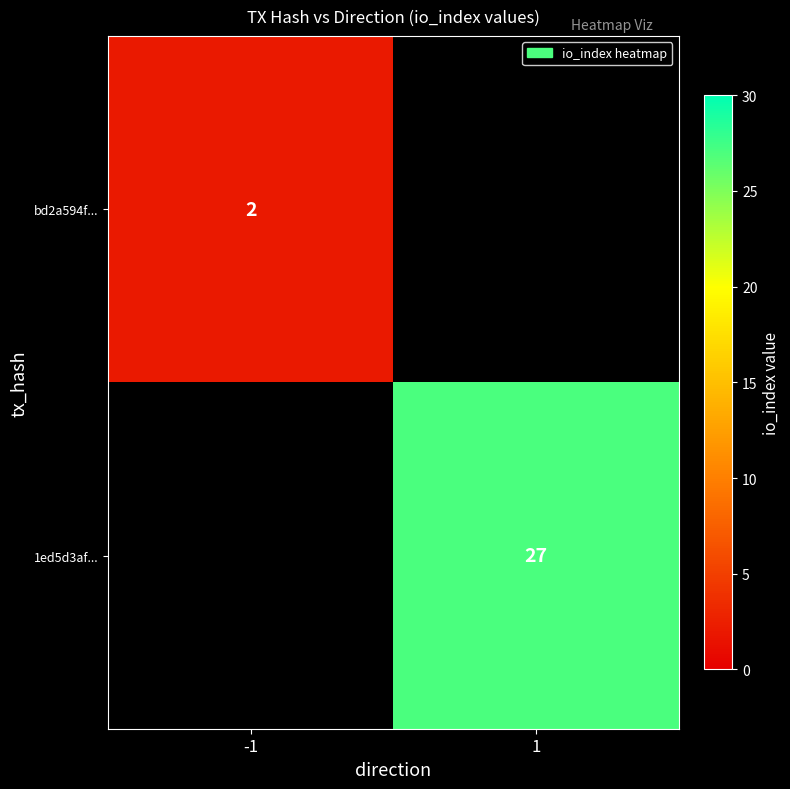

True or false: 1ed5d3af... has a value of 8 at 1.

False